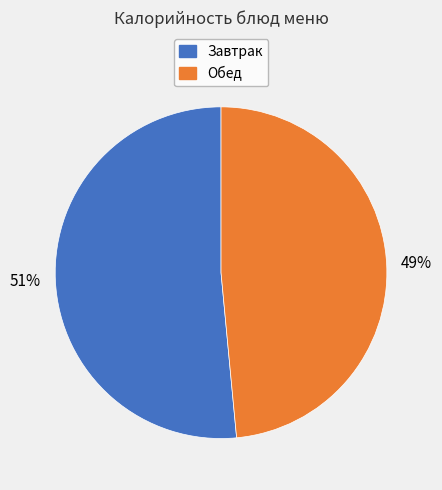

Does any single category account for the majority?

Yes